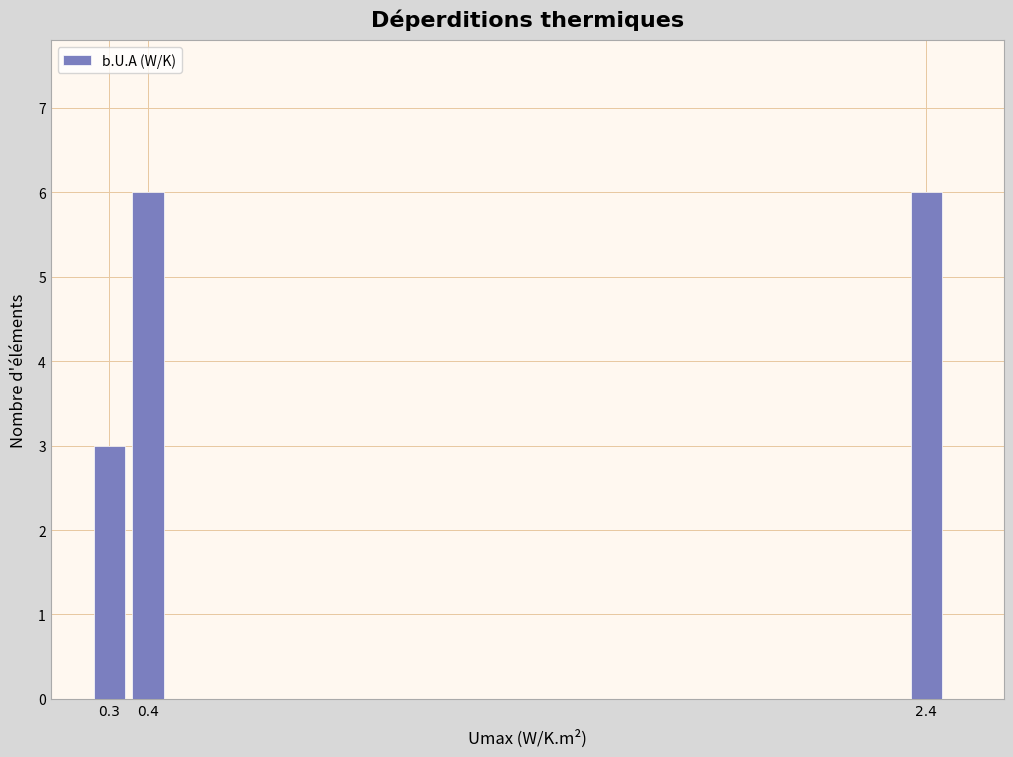

Reading left to right, transcribe all the data shown in this chart.

3	6	6